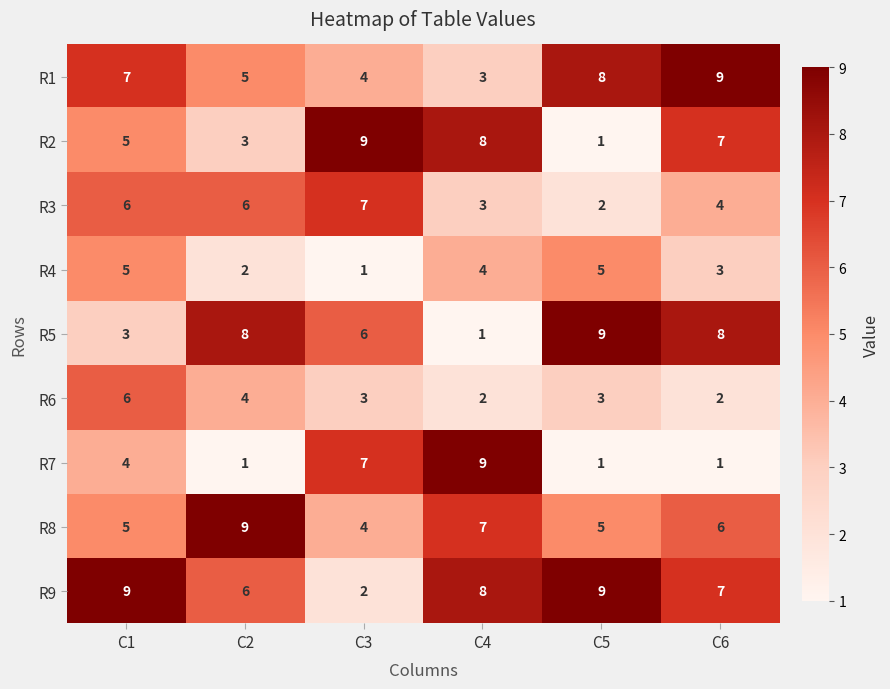

Which category has the lowest value in the R3 series?

C5